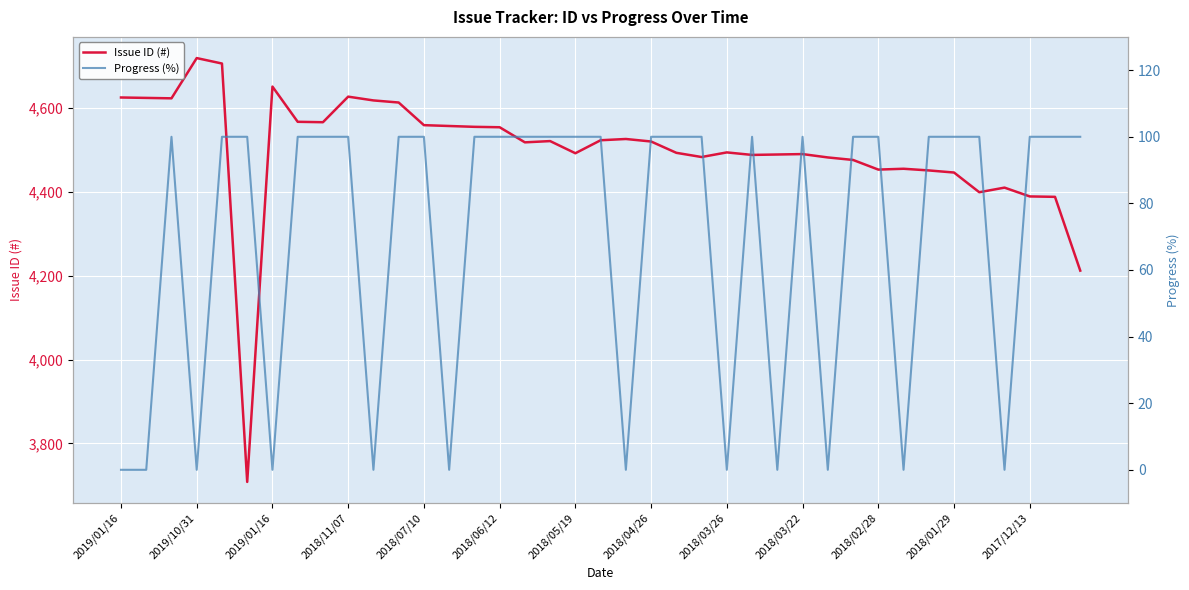

Which category has the highest value in the Issue ID (#) series?

2019/10/31